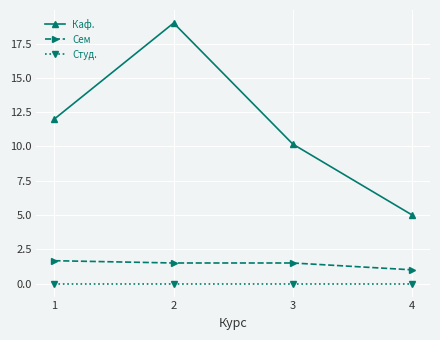

Is the value of Каф. at 2 greater than the value of Сем at 4?

Yes